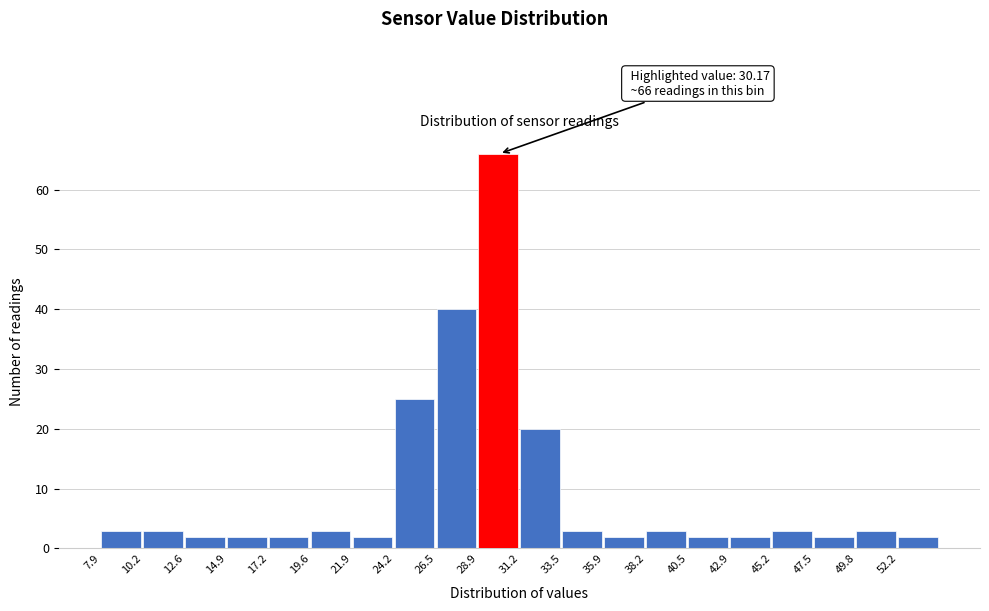

Over which range of the x-axis is the bar tallest?

29.0 to 31.0